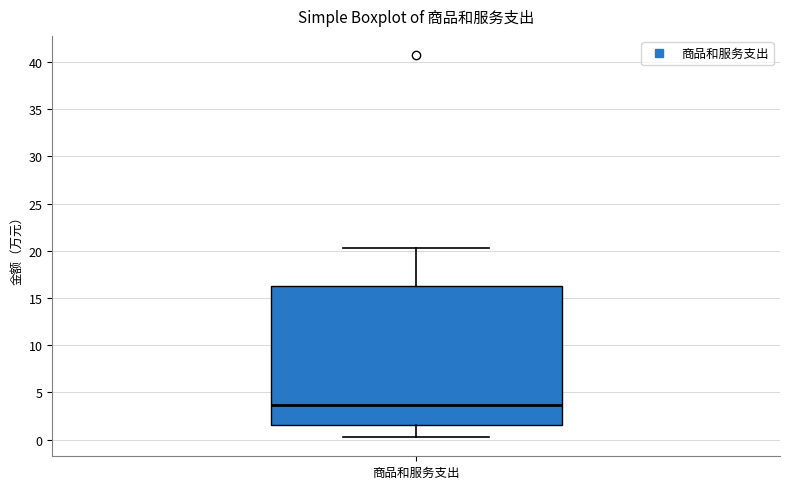

Transcribe this box plot: give where the median line is, the range the box spans, and where the two whiskers end, as read against the y-axis. The values are not printed on the chart, so give them approximately, as read against the axis.

median 3.5, box 1.5 to 16.0, whiskers 0.5 to 20.5